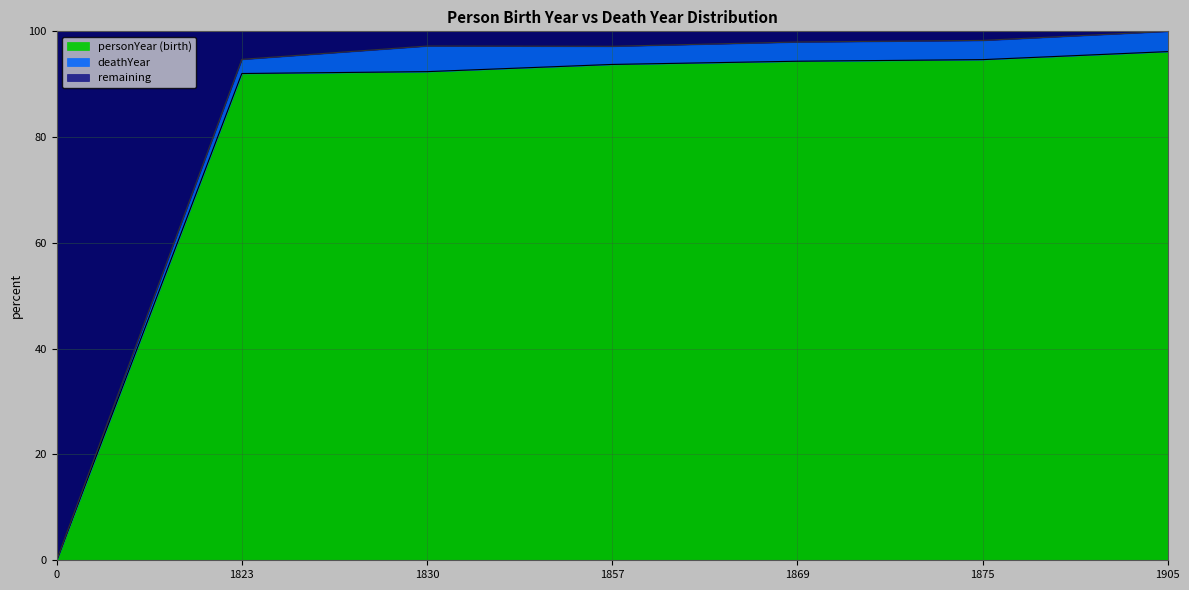

Reading left to right, what are all the values shown in this chart?

0.0	94.7	97.2	97.2	98.0	98.3	100.0